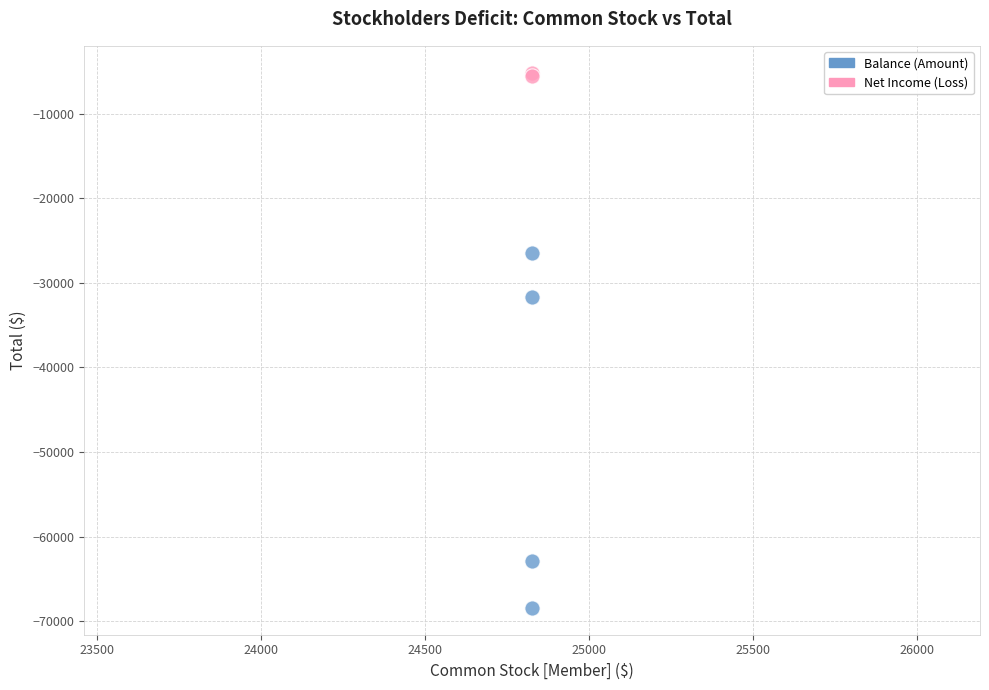

What are all the series names shown in the legend?

Balance (Amount), Net Income (Loss)